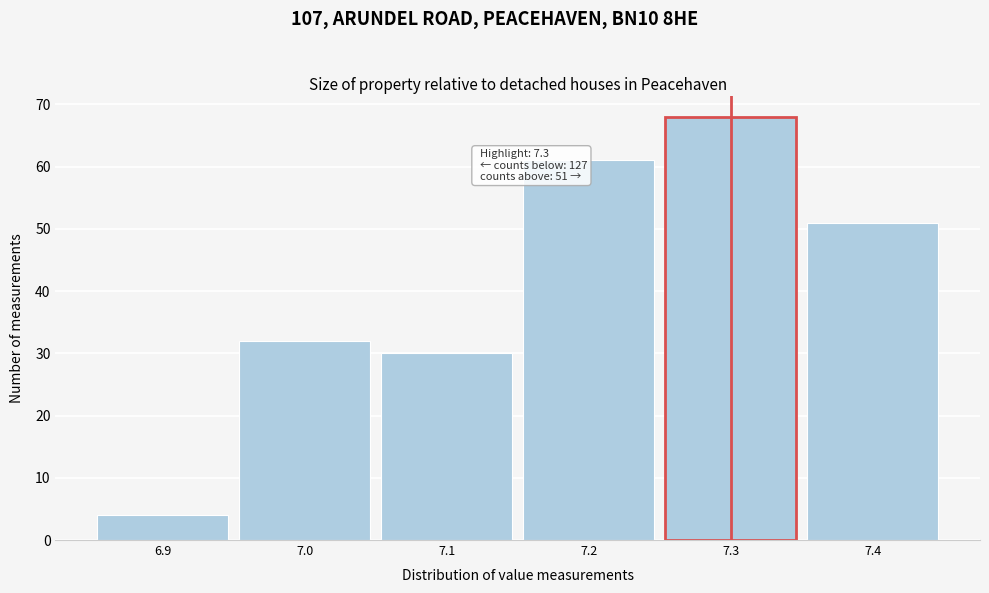

Over which range of the x-axis is the bar tallest?

7.25 to 7.35